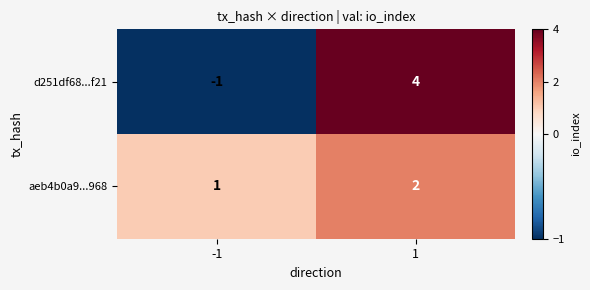

What is the difference between the maximum and minimum values in the d251df68...f21 series?

5